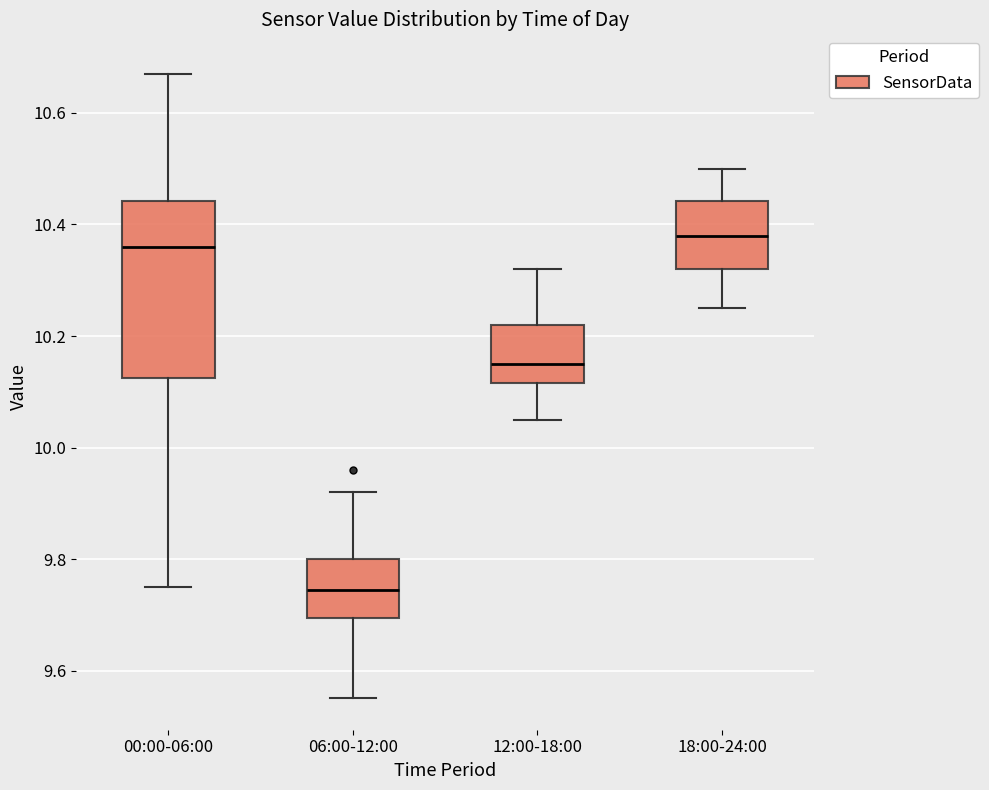

Reading left to right, transcribe this box plot: for each box, give where its median line is, the range the box spans, and where its two whiskers end, as read against the y-axis. The values are not printed on the chart, so give them approximately, as read against the axis.

00:00-06:00: median 10.36, box 10.12 to 10.44, whiskers 9.76 to 10.68
06:00-12:00: median 9.74, box 9.70 to 9.80, whiskers 9.56 to 9.92
12:00-18:00: median 10.16, box 10.12 to 10.22, whiskers 10.06 to 10.32
18:00-24:00: median 10.38, box 10.32 to 10.44, whiskers 10.26 to 10.50